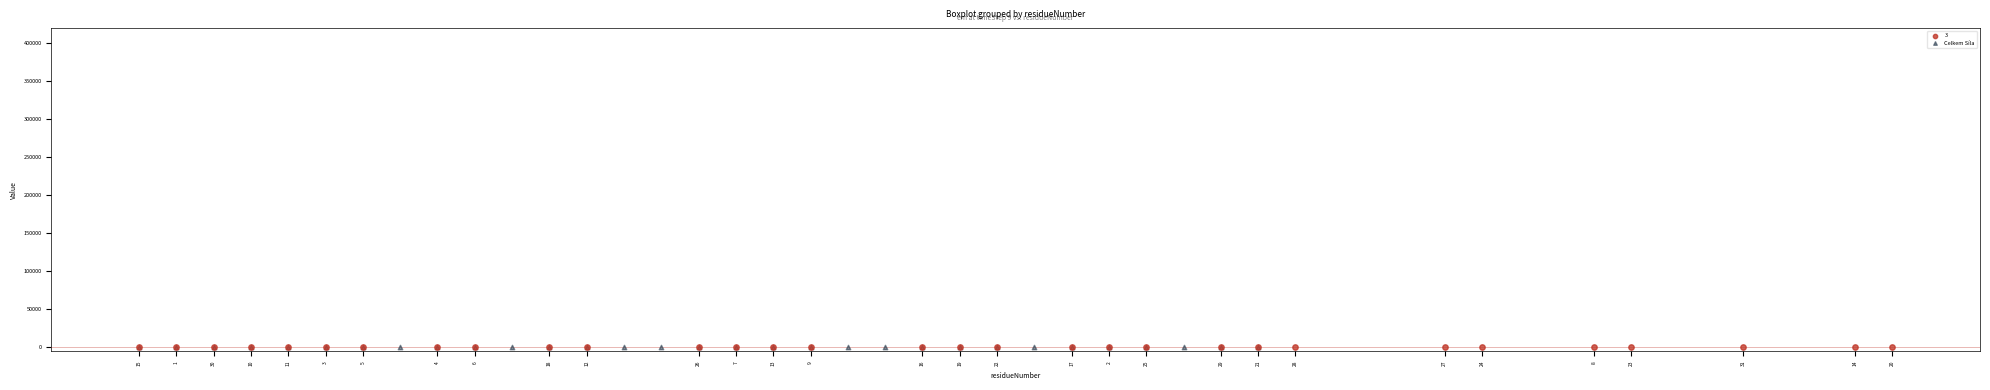

Which series has the largest Y range (max minus min)?

3